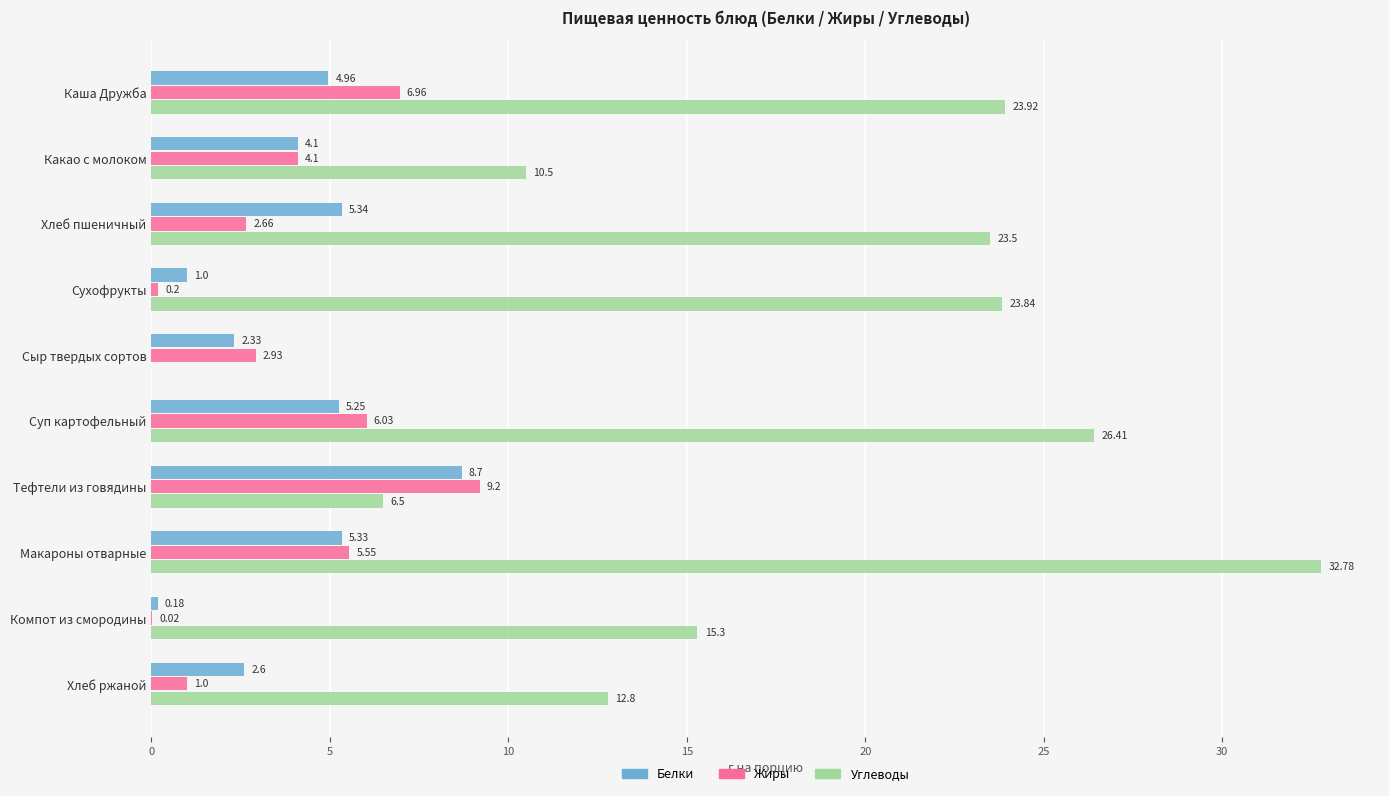

Is the value of Жиры at Каша Дружба greater than the value of Белки at Суп картофельный?

Yes